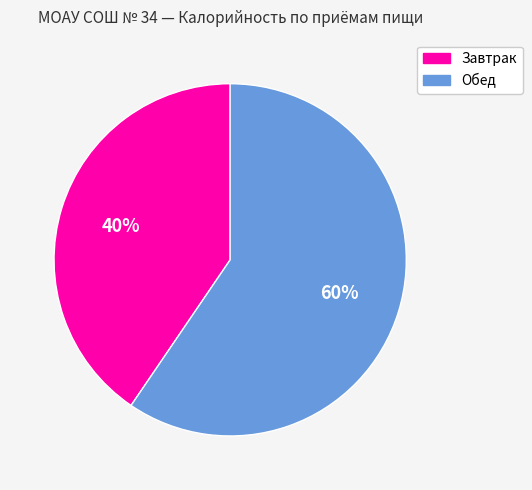

The Обед slice represents 47% of the pie. True or false?

False